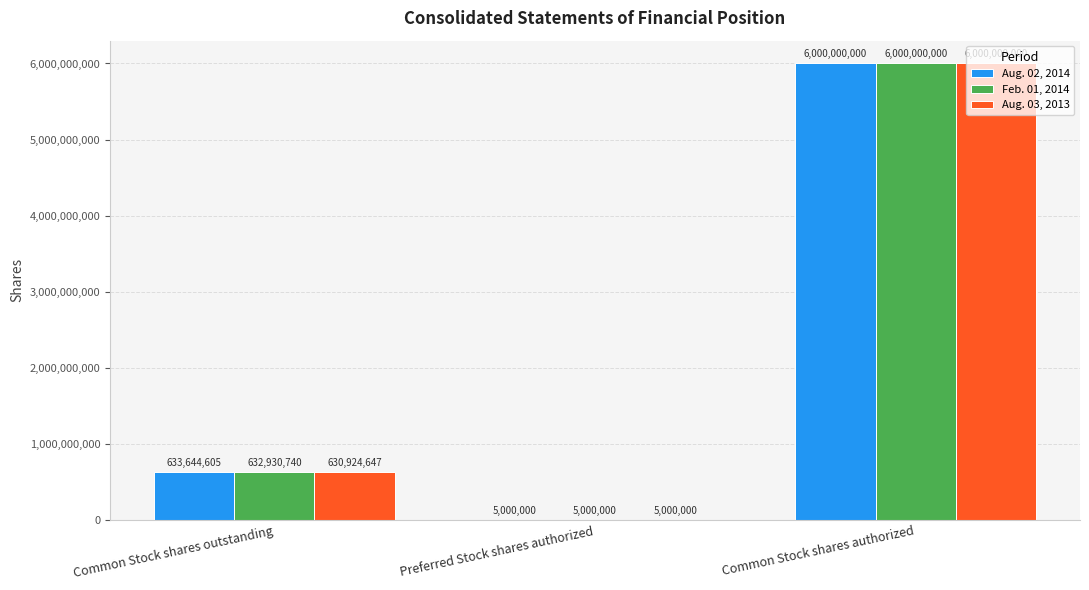

What is the difference between the Aug. 02, 2014 values at Common Stock shares outstanding and Preferred Stock shares authorized?

628644605